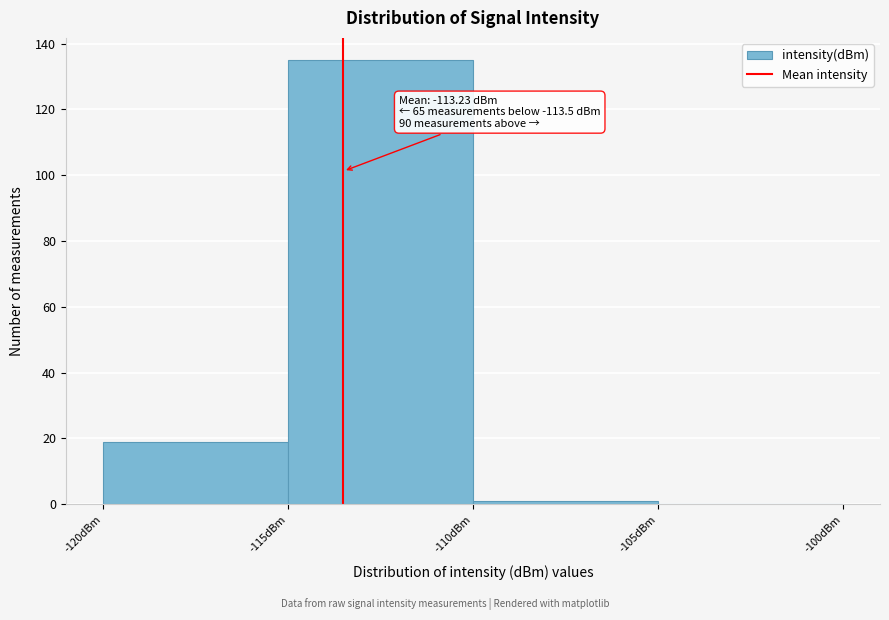

Over which range of the x-axis is the bar tallest?

-115 to -110